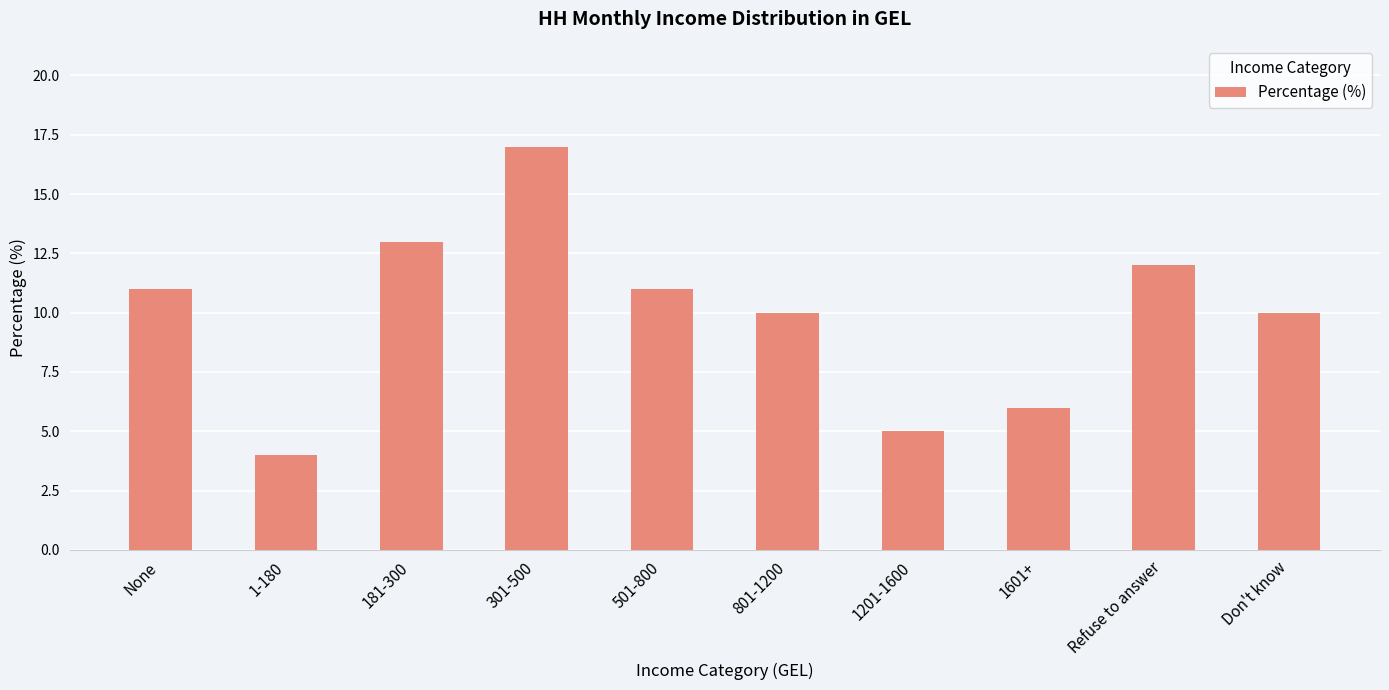

Which has a higher value, 1601+ or Refuse to answer?

Refuse to answer